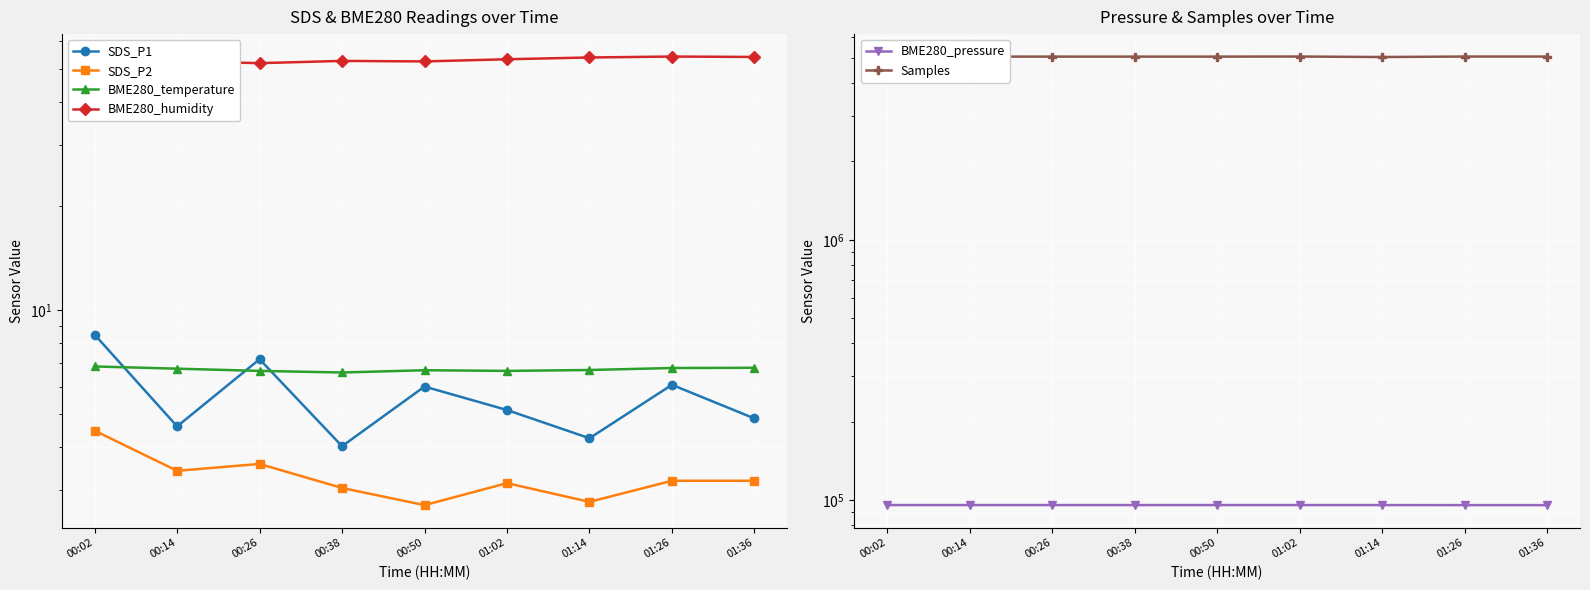

At which category is the sum across all series the highest?

01:02